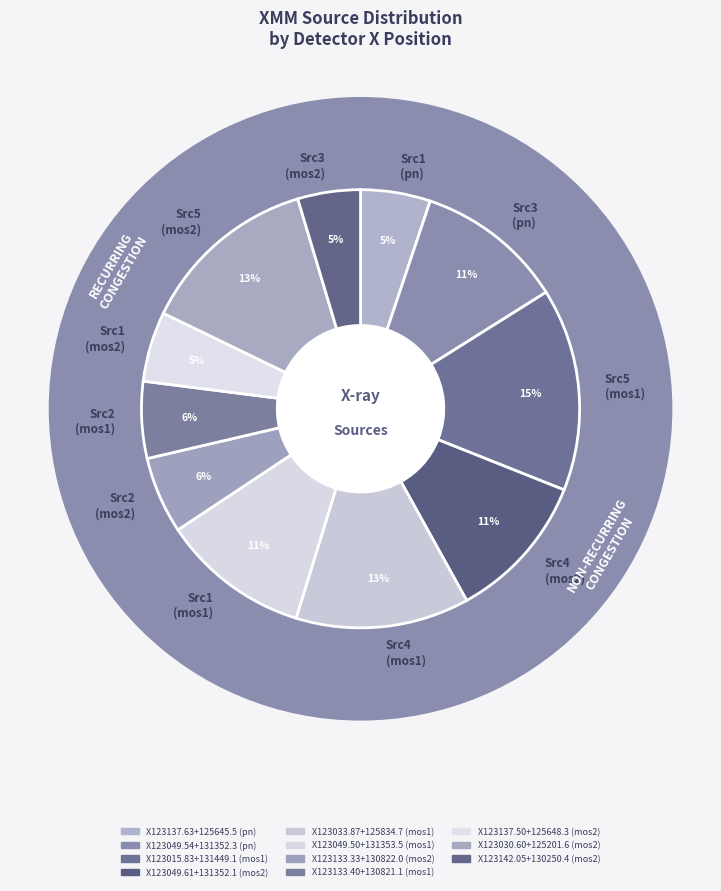

Rank the categories by value from highest to lowest.

X123015.83+131449.1 (mos1), X123030.60+125201.6 (mos2), X123033.87+125834.7 (mos1), X123049.50+131353.5 (mos1), X123049.54+131352.3 (pn), X123049.61+131352.1 (mos2), X123133.33+130822.0 (mos2), X123133.40+130821.1 (mos1), X123137.50+125648.3 (mos2), X123137.63+125645.5 (pn), X123142.05+130250.4 (mos2)